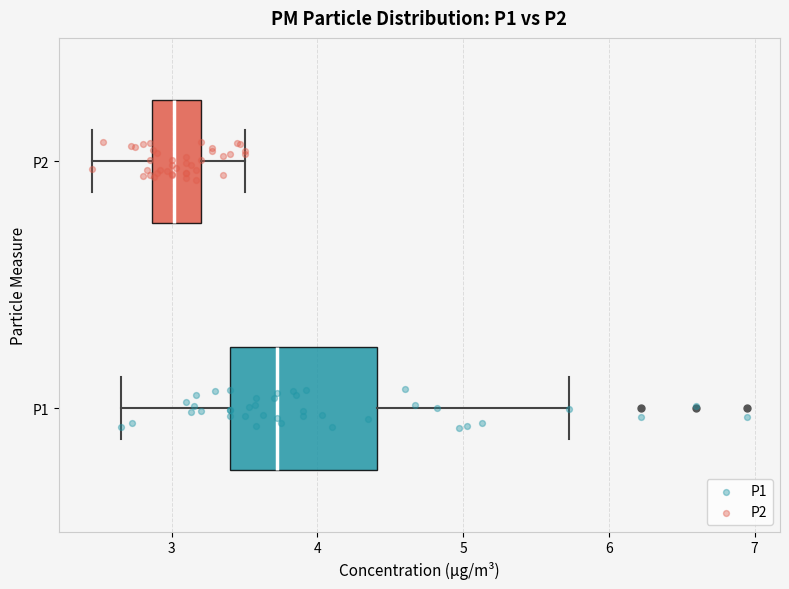

Where does the median line of the box for P2 sit on the x-axis? The values are not printed on the chart, so give them approximately, as read against the axis.

3.0